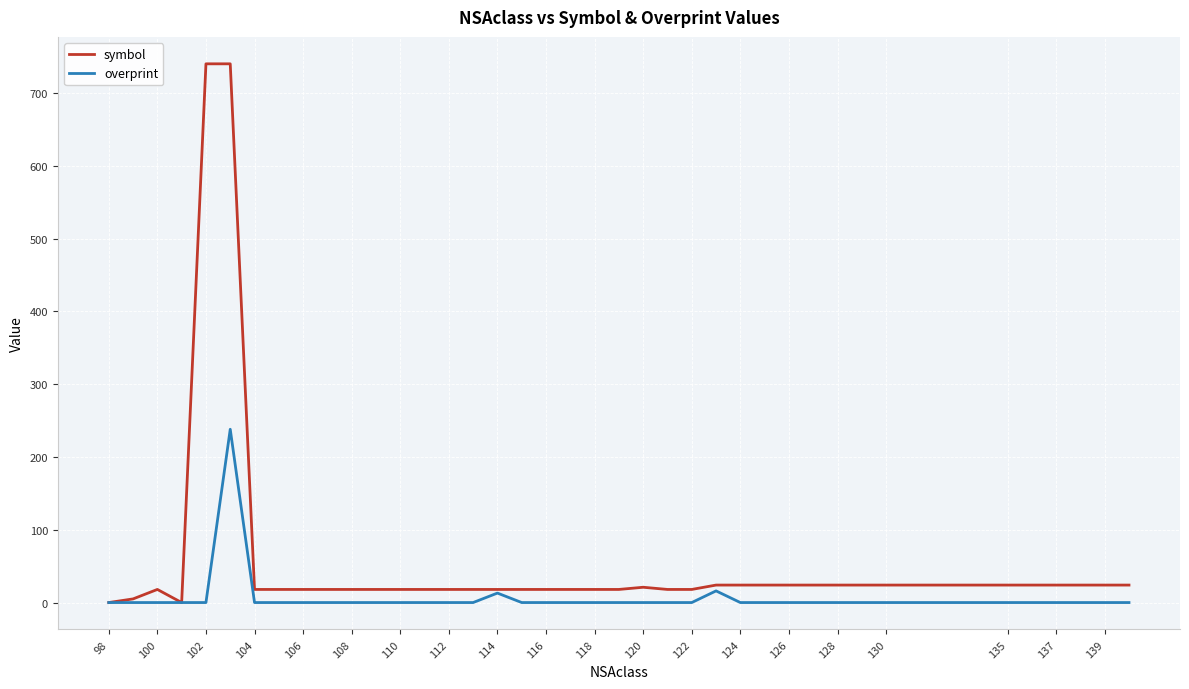

What are all the series names shown in the legend?

symbol, overprint